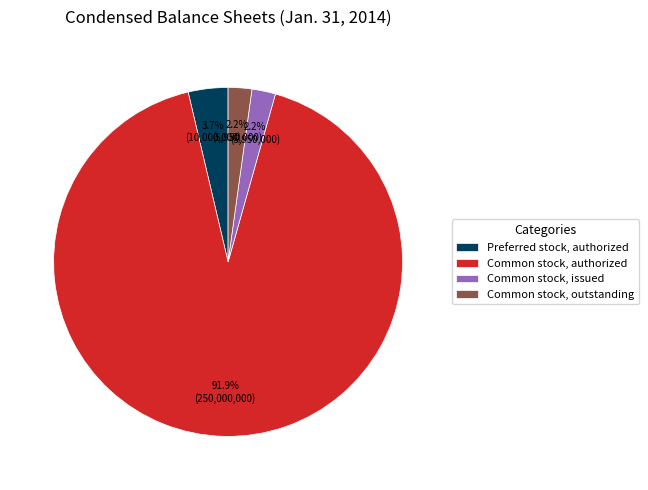

What is the ratio of the value at Common stock, issued to the value at Common stock, outstanding?

1.0